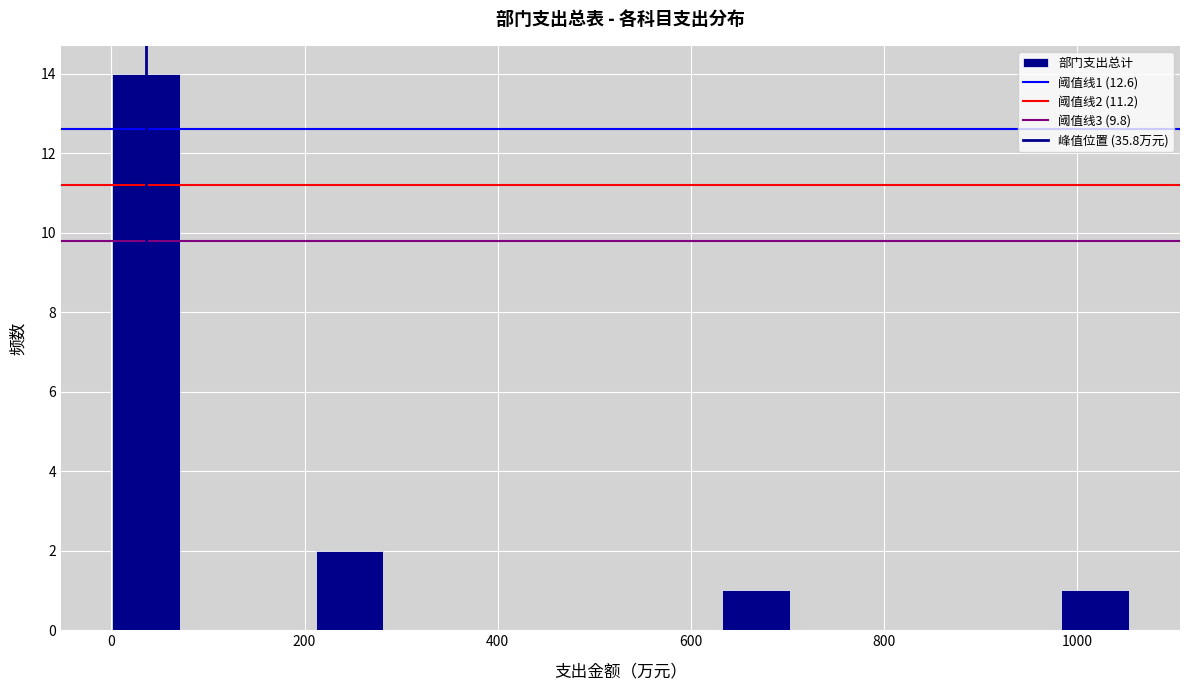

Around what value on the x-axis is the tallest bar? Give the approximate position of its centre, as read against the axis.

40